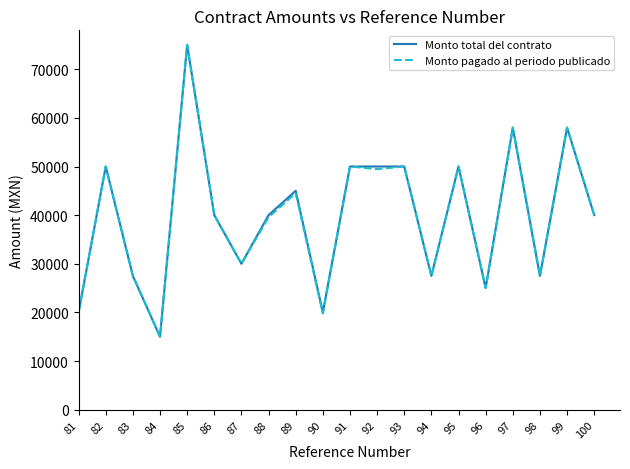

At which label is Monto total del contrato closest to 45000?

89